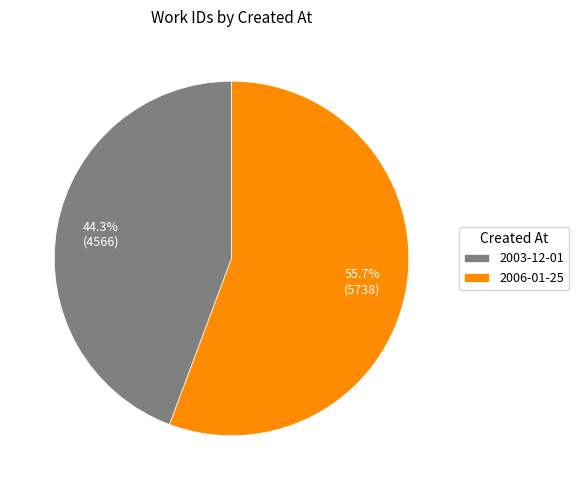

Which category accounts for the majority?

2006-01-25